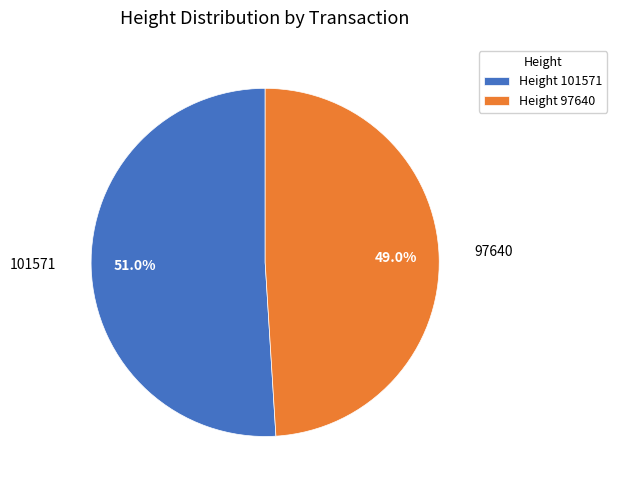

Approximately how many times larger is the value at 97640 compared to 101571?

1.0